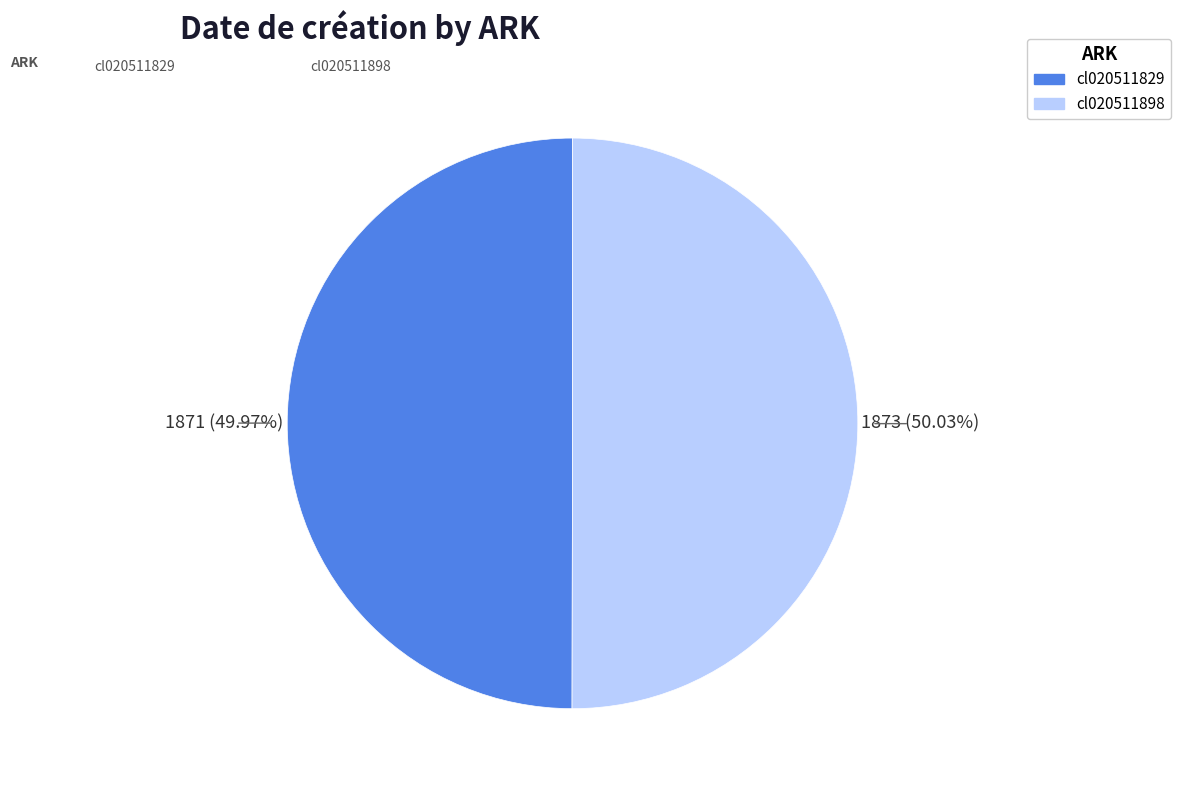

To the nearest percent, what is the combined percentage of cl020511829 and cl020511898?

100%